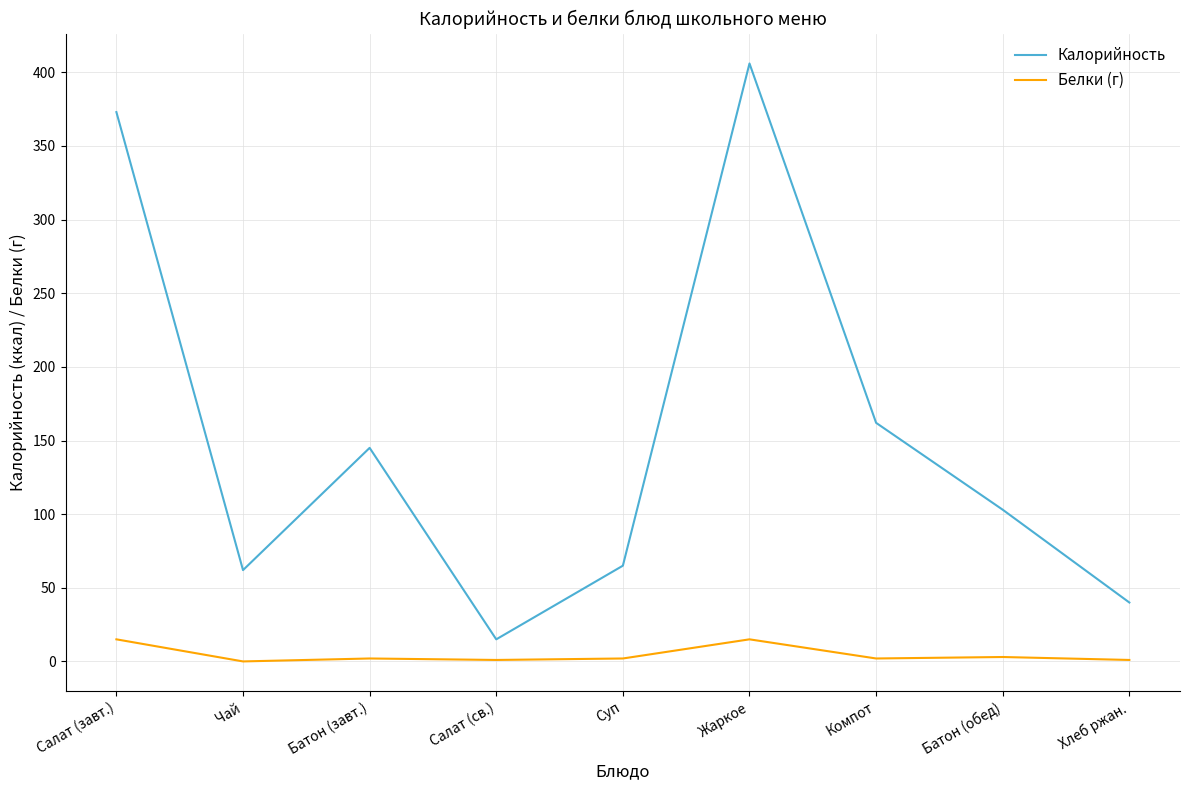

What is the spread (max minus min) of values at Жаркое?

391